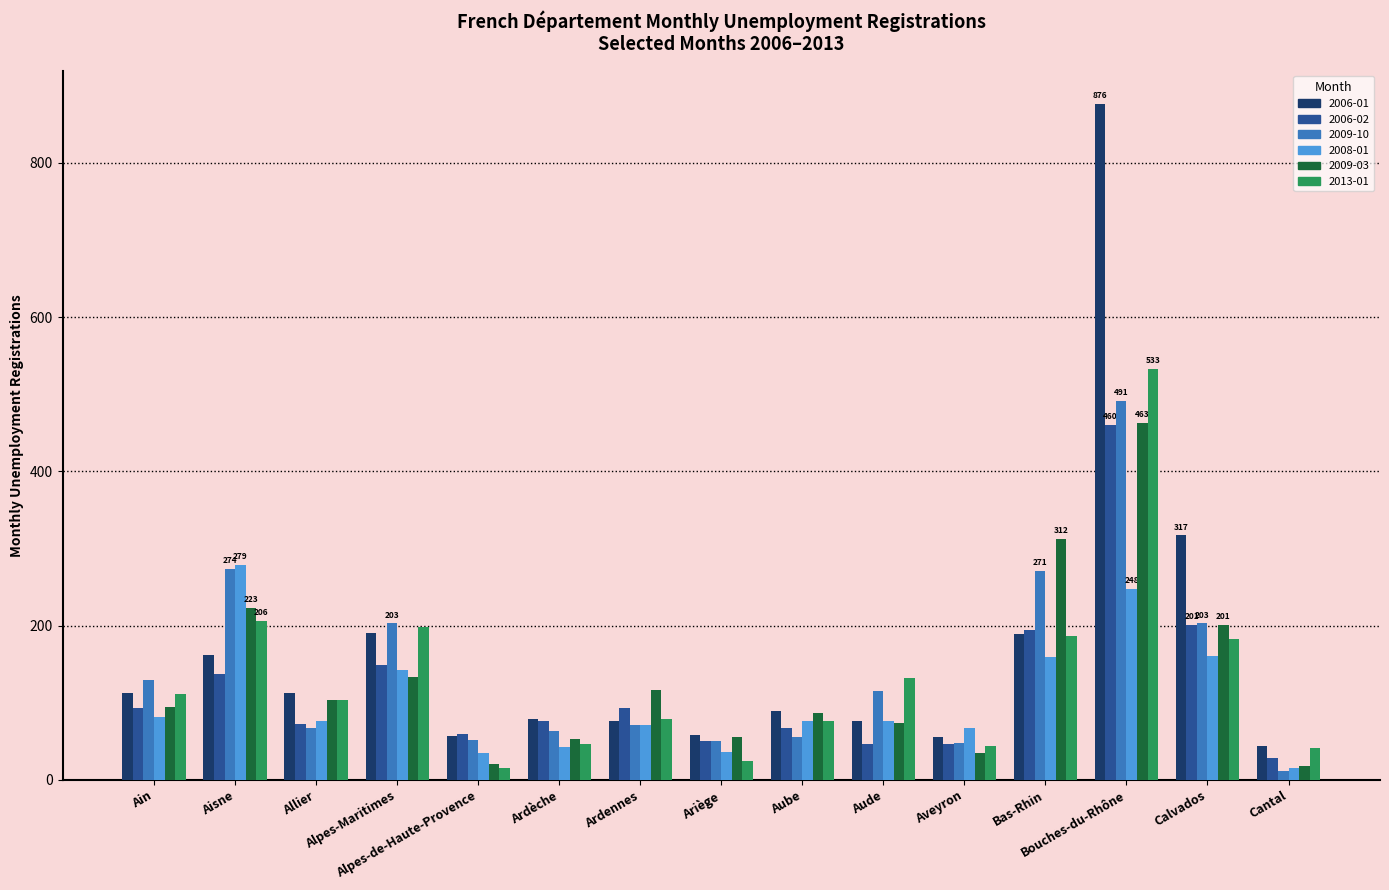

What is the difference between the second highest and second lowest values in the 2013-01 series?

181